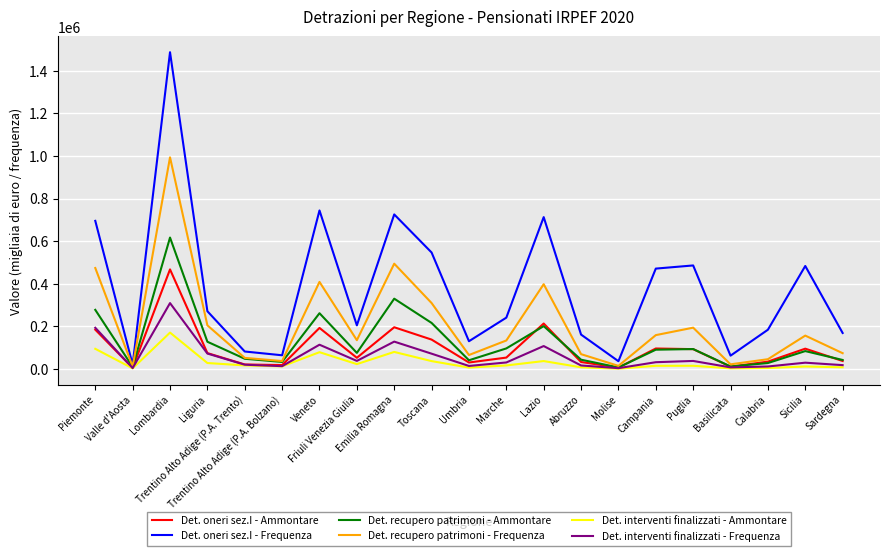

Is the value of Det. recupero patrimoni - Ammontare at Sardegna greater than the value of Det. interventi finalizzati - Frequenza at Liguria?

No